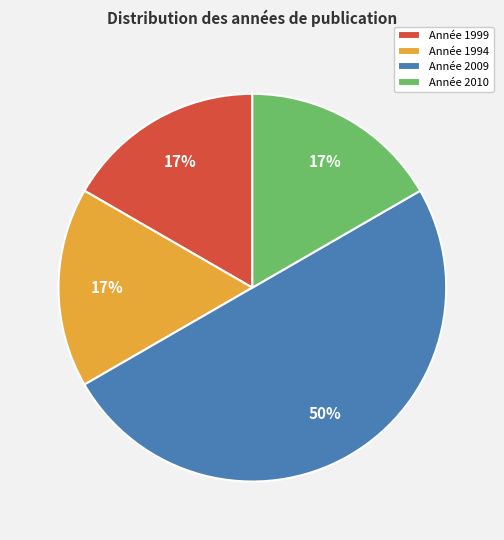

What percentage is the Année 1999 slice, to the nearest percent?

17%